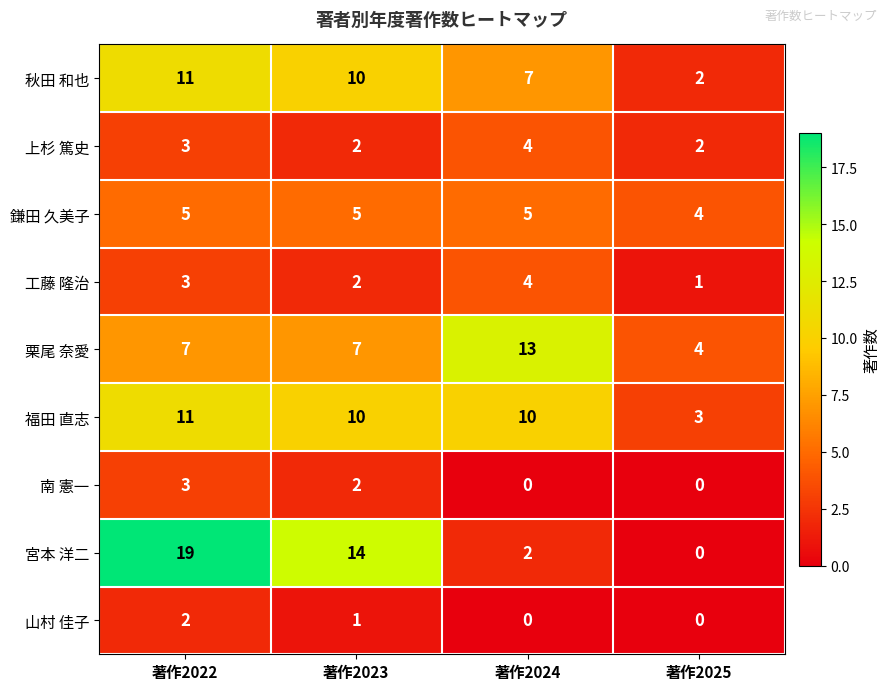

What is the approximate value of 上杉 篤史 at 著作2022?

3